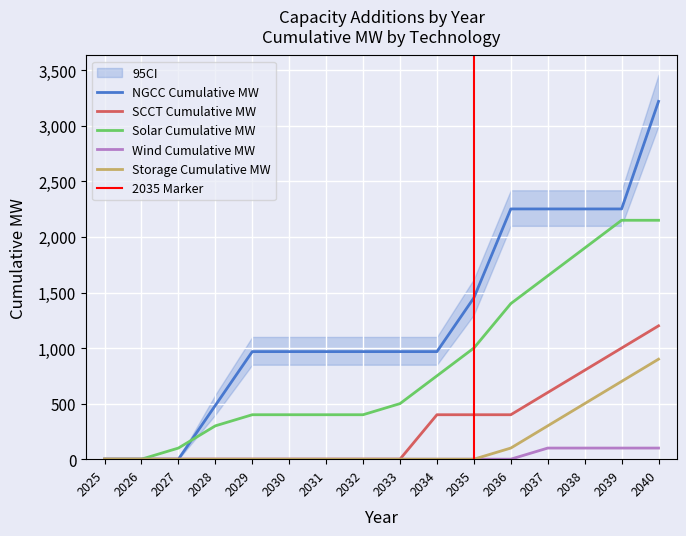

True or false: Storage Cumulative MW and Solar Cumulative MW cross at least once.

False